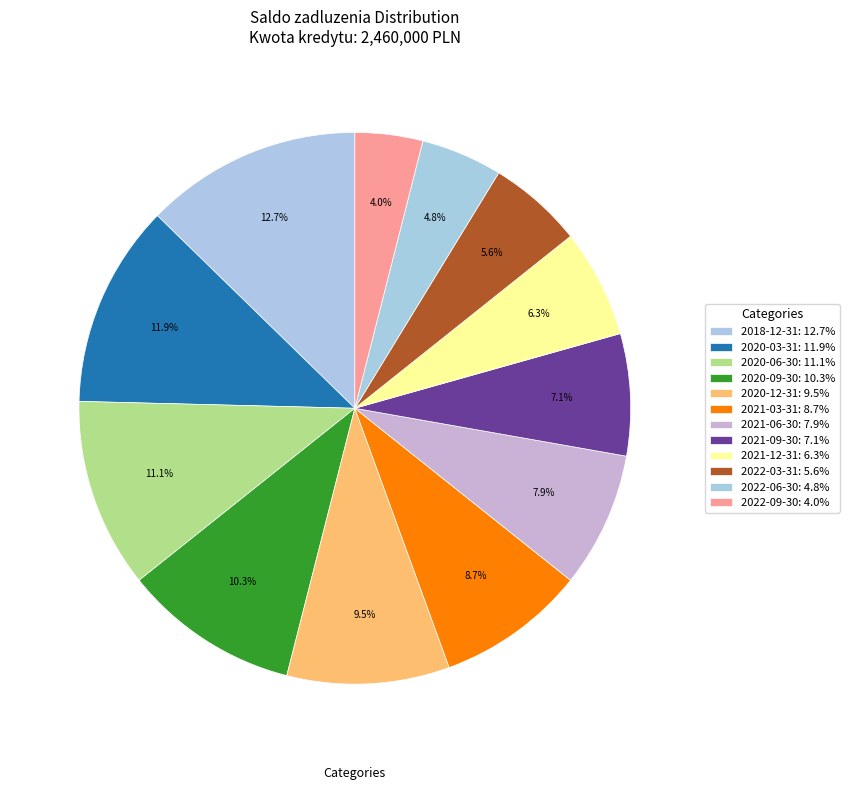

Which category has the smallest portion of the pie?

2022-09-30